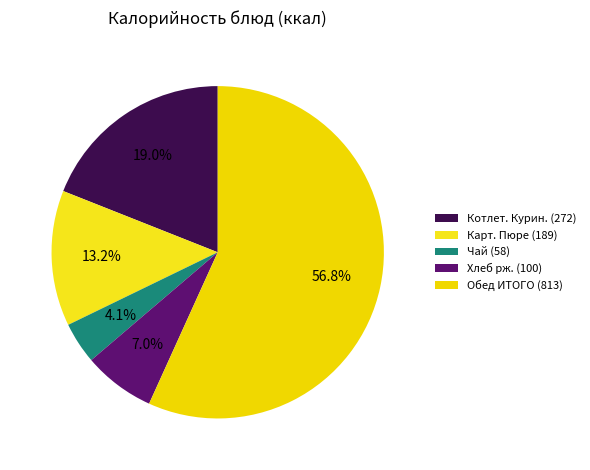

Is it true that Чай is 4% of the pie?

True